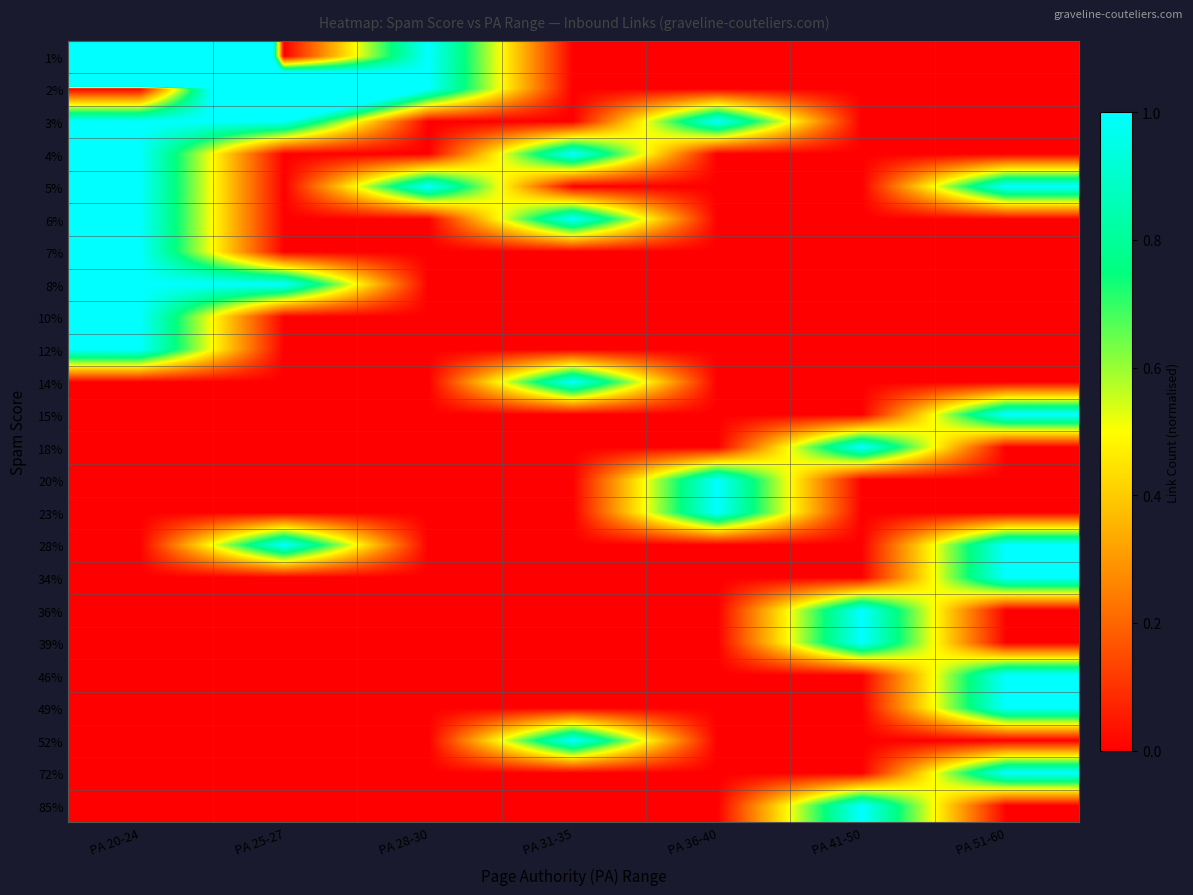

The 52% series shows 0 at PA 41-50. True or false?

True